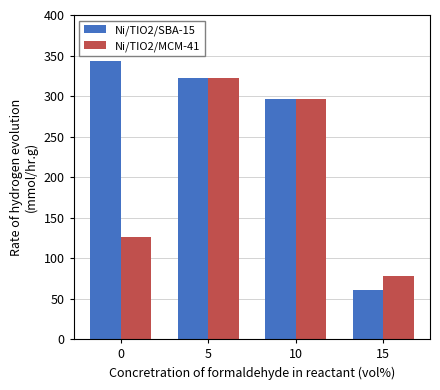

Which series has the largest total across all categories?

Ni/TIO2/SBA-15